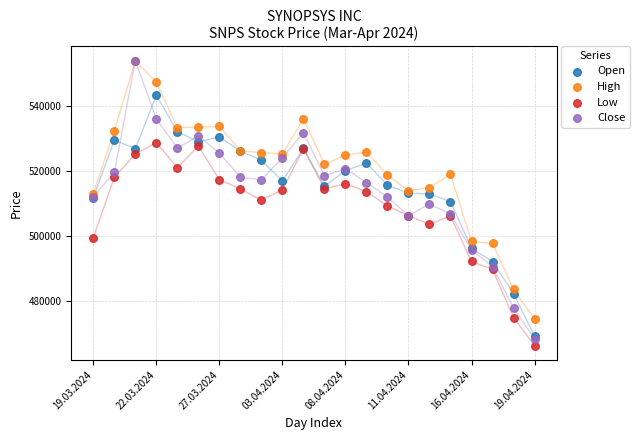

Which series contains the lowest Y value?

Low